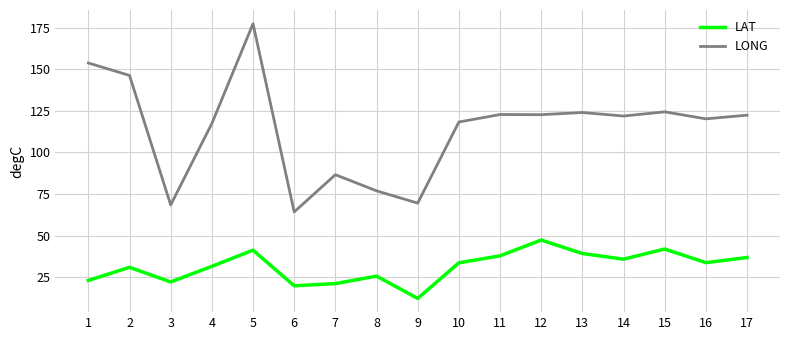

Rank the series at 17 from highest to lowest value.

LONG, LAT